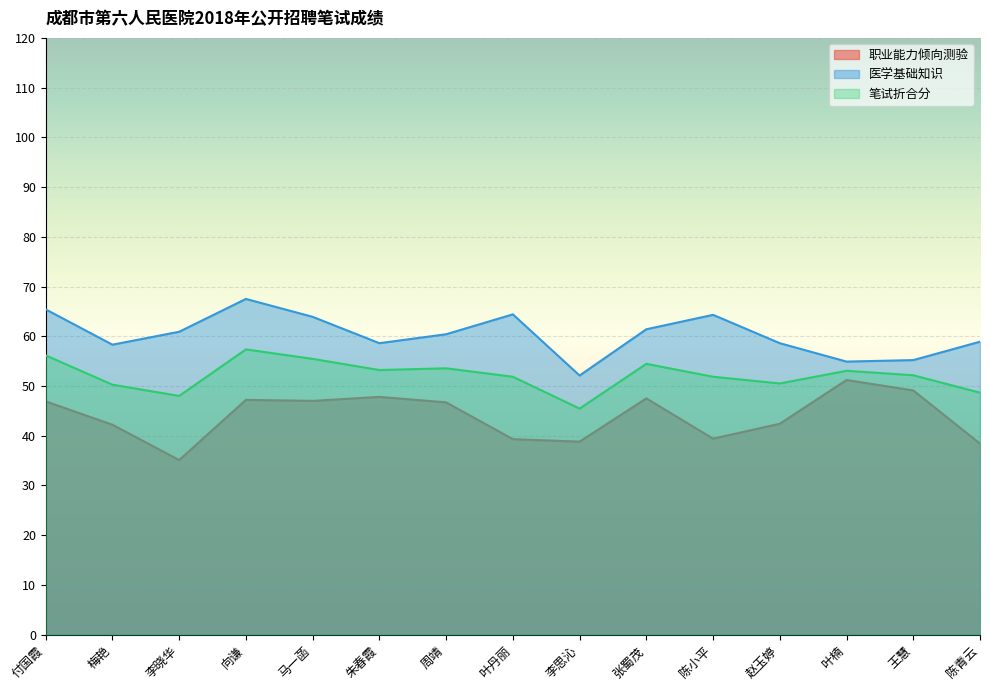

What is the difference between the highest and lowest values at 向谦?

20.3